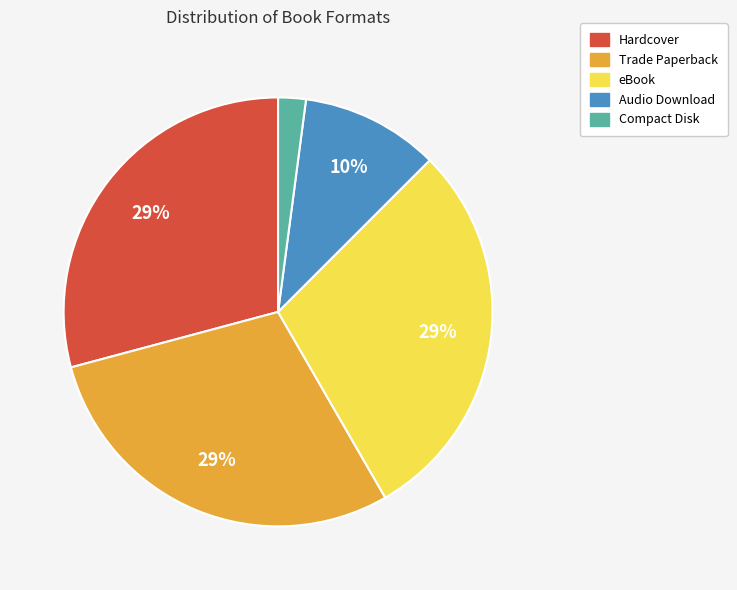

To the nearest percent, what percentage of the pie is Hardcover?

29%